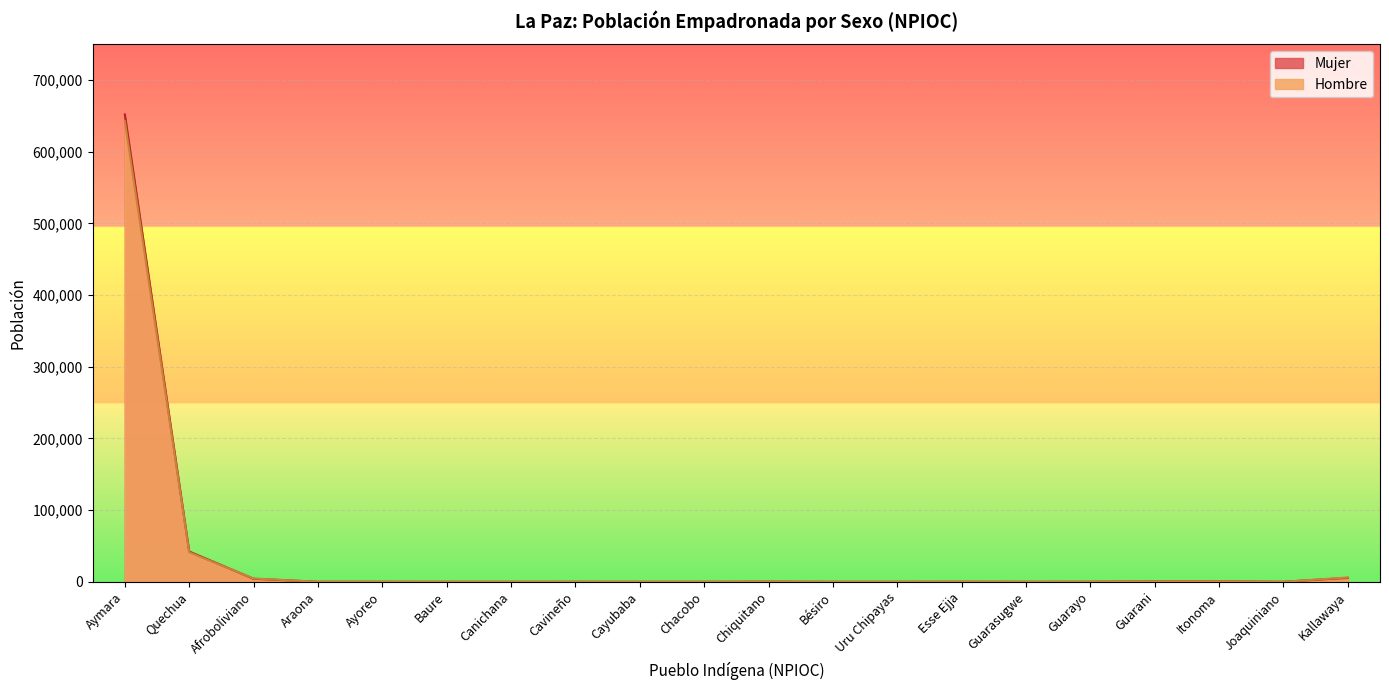

True or false: Mujer has a value of 713 at Itonoma.

True